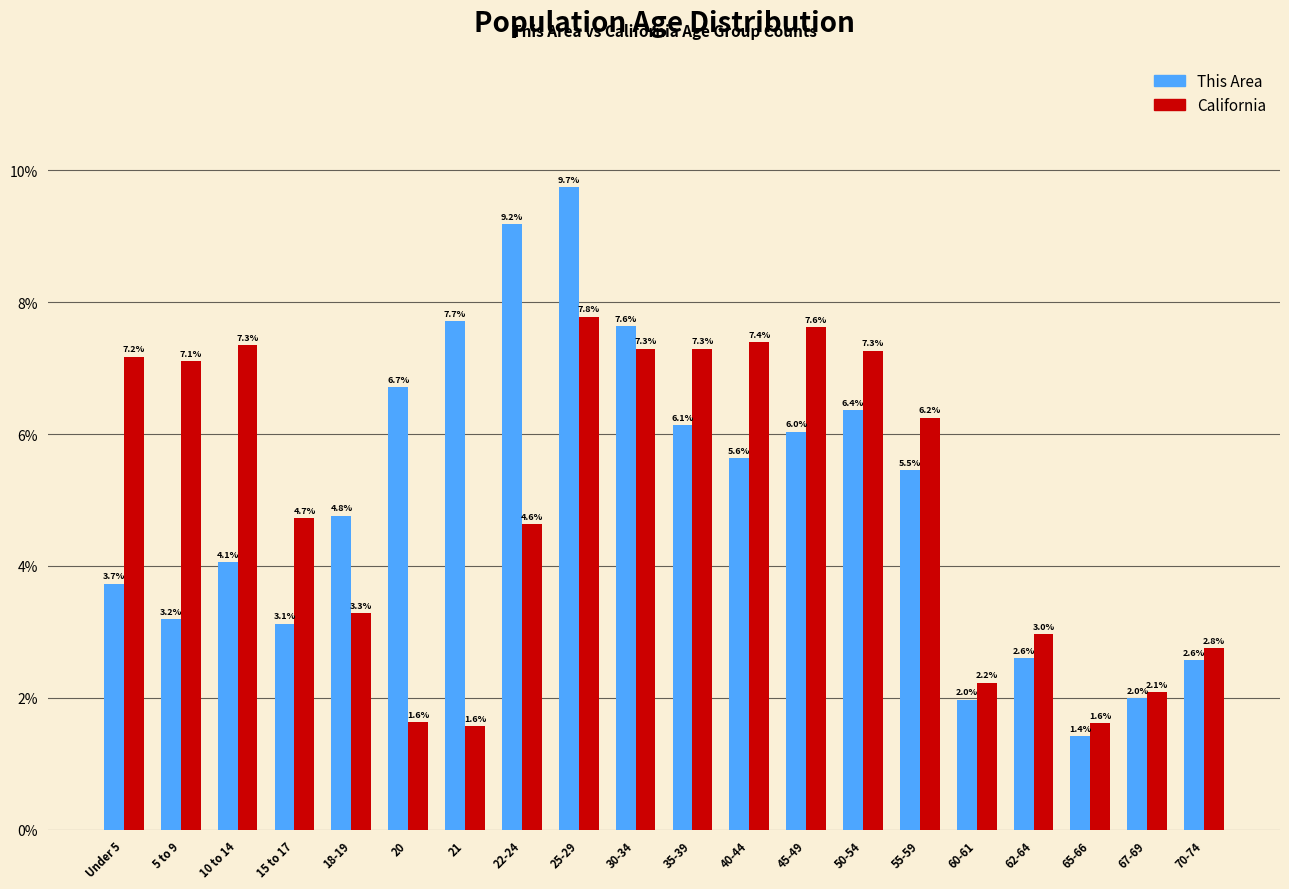

Reading left to right, what are all the values shown in this chart?

This Area: Under 5=3.7	5 to 9=3.2	10 to 14=4.1	15 to 17=3.1	18-19=4.8	20=6.7	21=7.7	22-24=9.2	25-29=9.7	30-34=7.6	35-39=6.1	40-44=5.6	45-49=6.0	50-54=6.4	55-59=5.5	60-61=2.0	62-64=2.6	65-66=1.4	67-69=2.0	70-74=2.6
California: Under 5=7.2	5 to 9=7.1	10 to 14=7.3	15 to 17=4.7	18-19=3.3	20=1.6	21=1.6	22-24=4.6	25-29=7.8	30-34=7.3	35-39=7.3	40-44=7.4	45-49=7.6	50-54=7.3	55-59=6.2	60-61=2.2	62-64=3.0	65-66=1.6	67-69=2.1	70-74=2.8